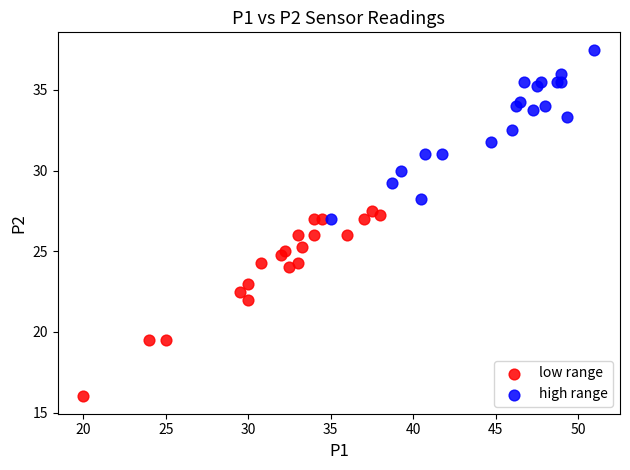

Which series contains the highest Y value?

high range